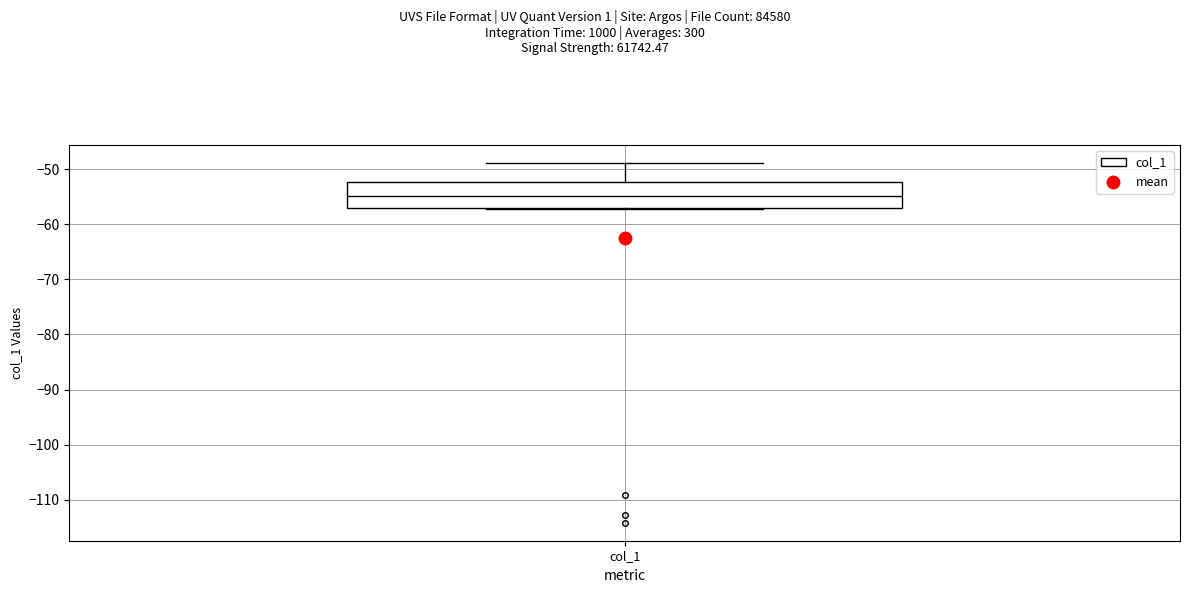

Read this box plot against the y-axis: the position of the median line, the range covered by the box, and the ends of both whiskers. The values are not printed on the chart, so give them approximately, as read against the axis.

median -55, box -57 to -52, whiskers -57 to -49